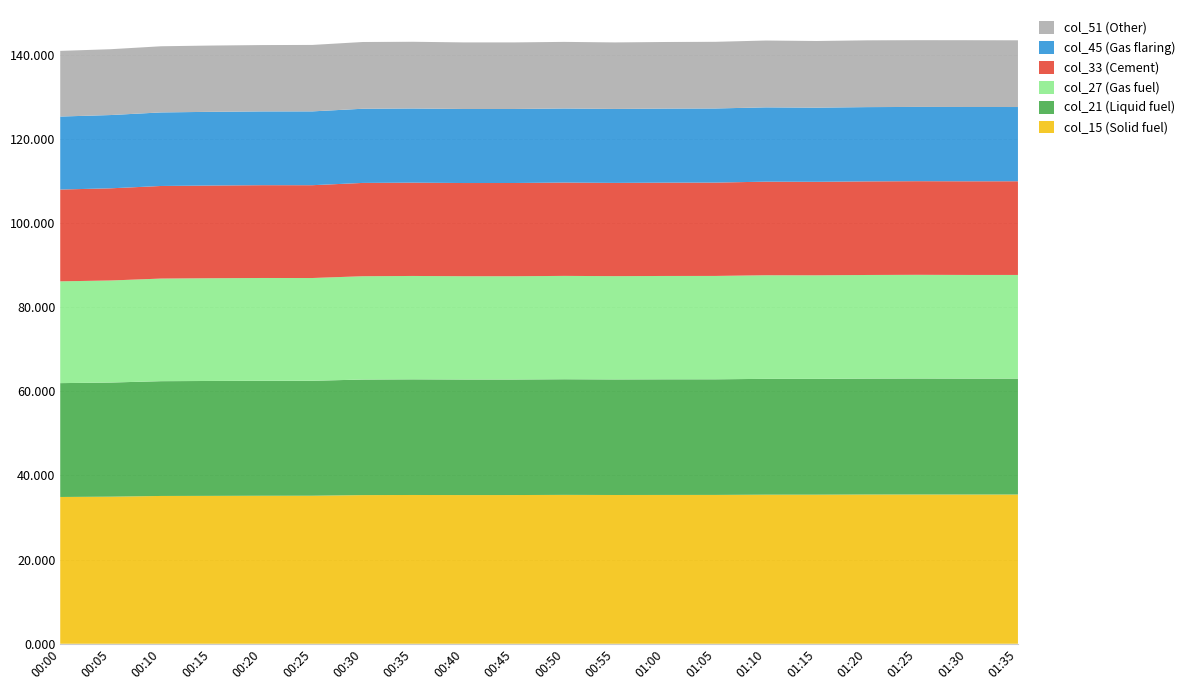

Reading right to left, extract all data points from this chart.

col_15: 35.5	35.5	35.5	35.5	35.4	35.4	35.4	35.4	35.4	35.4	35.3	35.3	35.4	35.3	35.2	35.2	35.1	35.1	35.0	34.9
col_21: 27.5	27.5	27.6	27.5	27.5	27.5	27.5	27.5	27.5	27.5	27.4	27.5	27.5	27.5	27.3	27.3	27.3	27.3	27.1	27.1
col_27: 24.6	24.6	24.6	24.6	24.6	24.6	24.6	24.6	24.5	24.6	24.5	24.5	24.6	24.5	24.4	24.4	24.4	24.4	24.3	24.2
col_33: 22.3	22.3	22.3	22.2	22.2	22.2	22.2	22.2	22.2	22.2	22.2	22.1	22.2	22.2	22.1	22.1	22.0	22.0	21.9	21.8
col_45: 17.6	17.7	17.6	17.6	17.6	17.7	17.6	17.6	17.6	17.6	17.6	17.6	17.6	17.6	17.5	17.5	17.5	17.5	17.4	17.3
col_51: 15.9	15.9	15.9	15.9	15.8	15.9	15.8	15.8	15.8	15.8	15.8	15.8	15.9	15.9	15.8	15.8	15.7	15.7	15.6	15.6